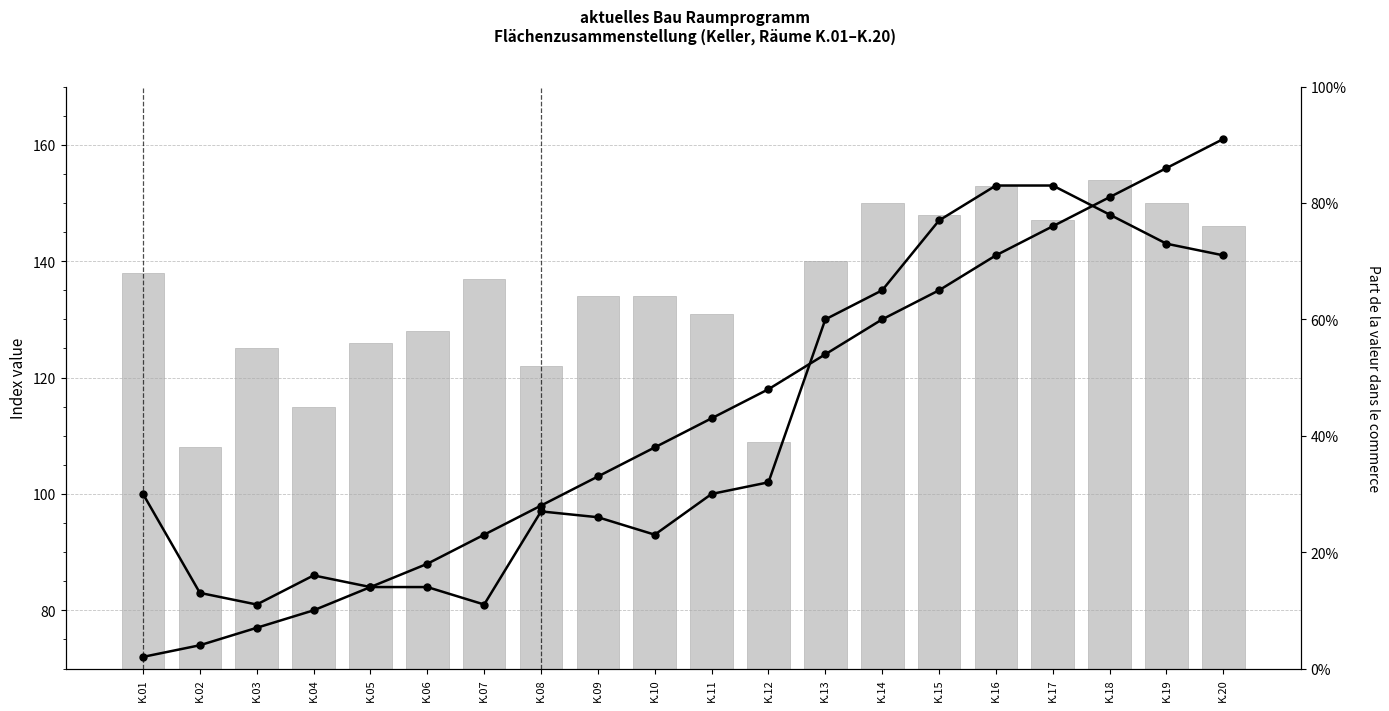

Which category has the lowest value in the Index line series?

K.03